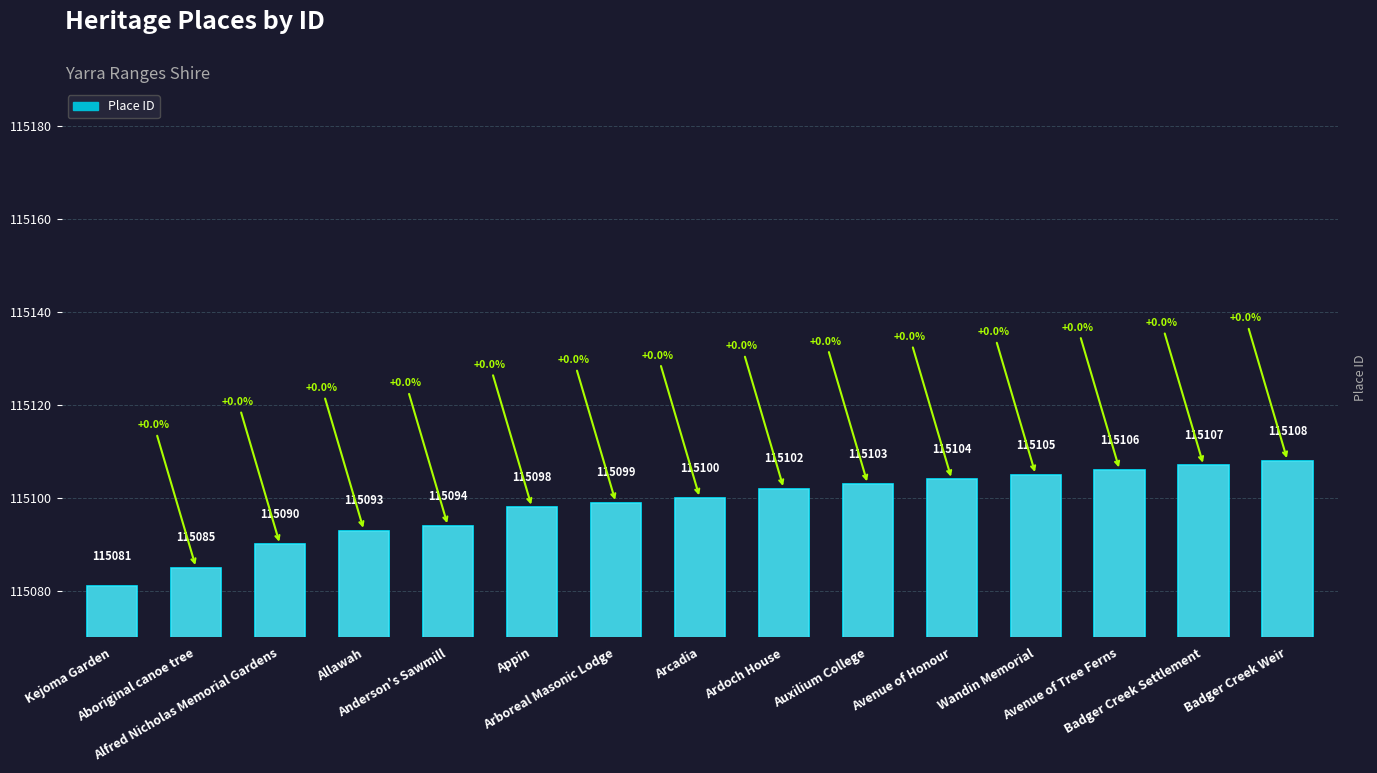

The chart shows a value of 115090 at Alfred Nicholas Memorial Gardens. True or false?

True